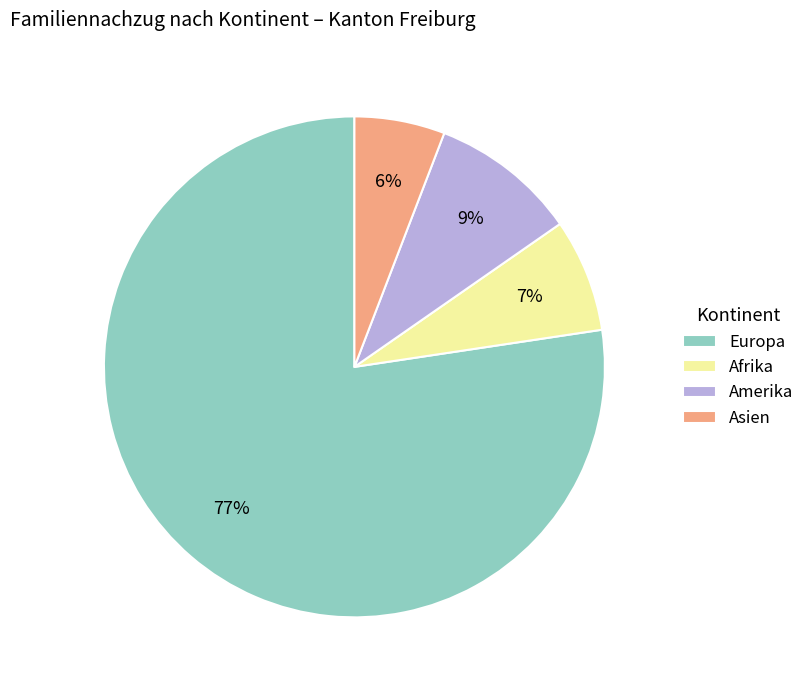

To the nearest percent, what is the average slice percentage?

25%